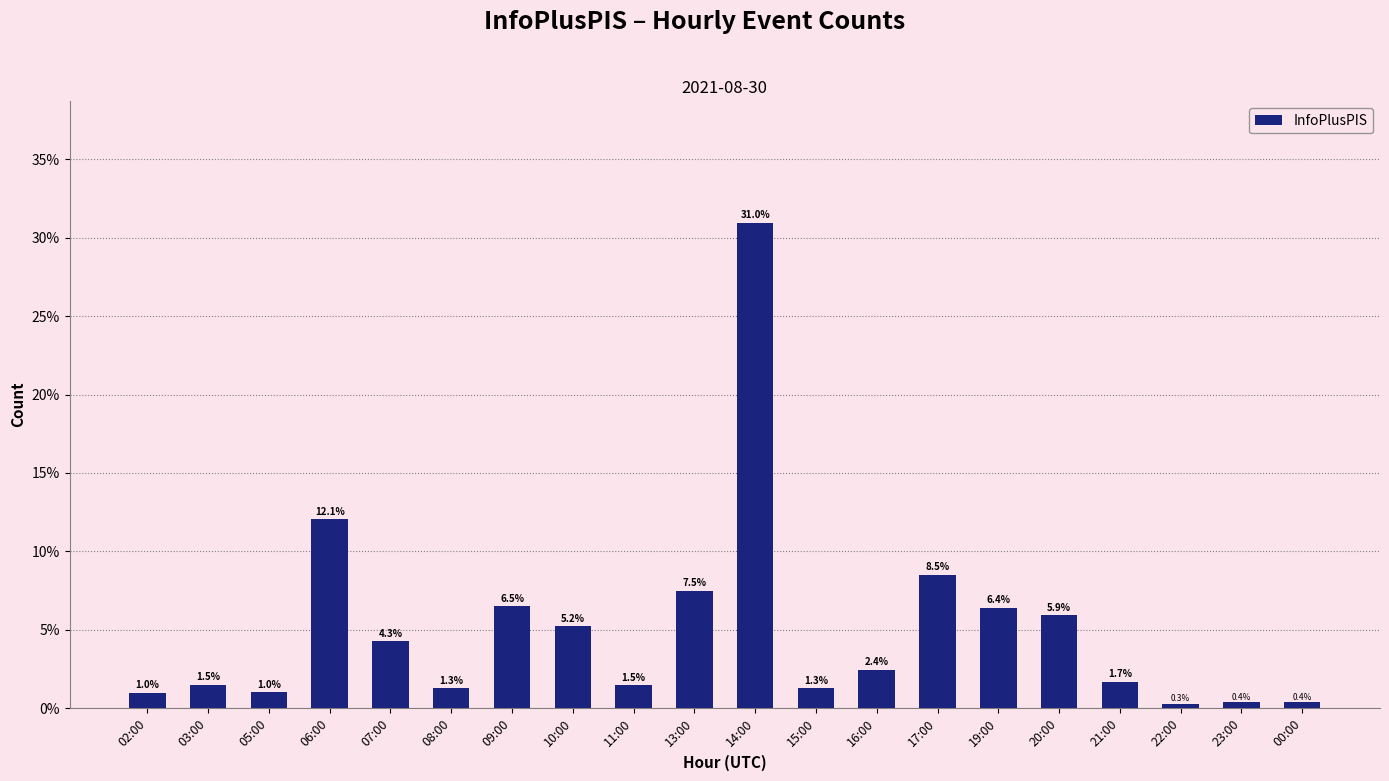

Reading left to right, list all the values displayed in this chart.

02:00=1.0	03:00=1.5	05:00=1.0	06:00=12.1	07:00=4.3	08:00=1.3	09:00=6.5	10:00=5.2	11:00=1.5	13:00=7.5	14:00=31.0	15:00=1.3	16:00=2.4	17:00=8.5	19:00=6.4	20:00=5.9	21:00=1.7	22:00=0.3	23:00=0.4	00:00=0.4